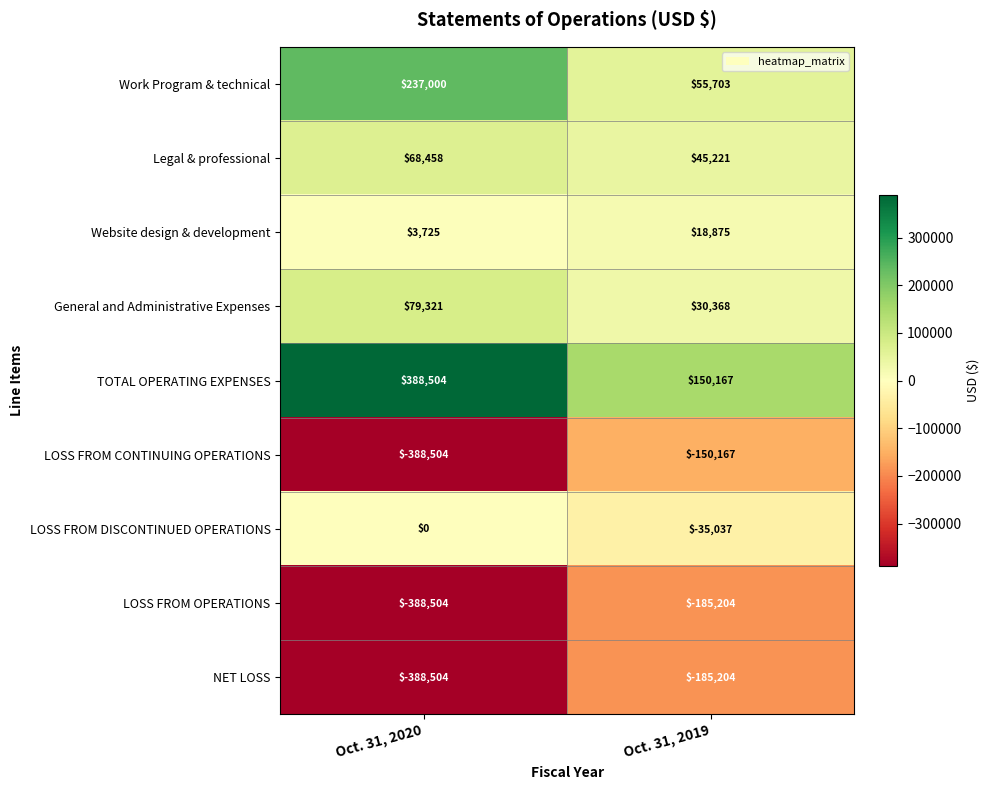

What is the spread (max minus min) of values at Oct. 31, 2019?

335371